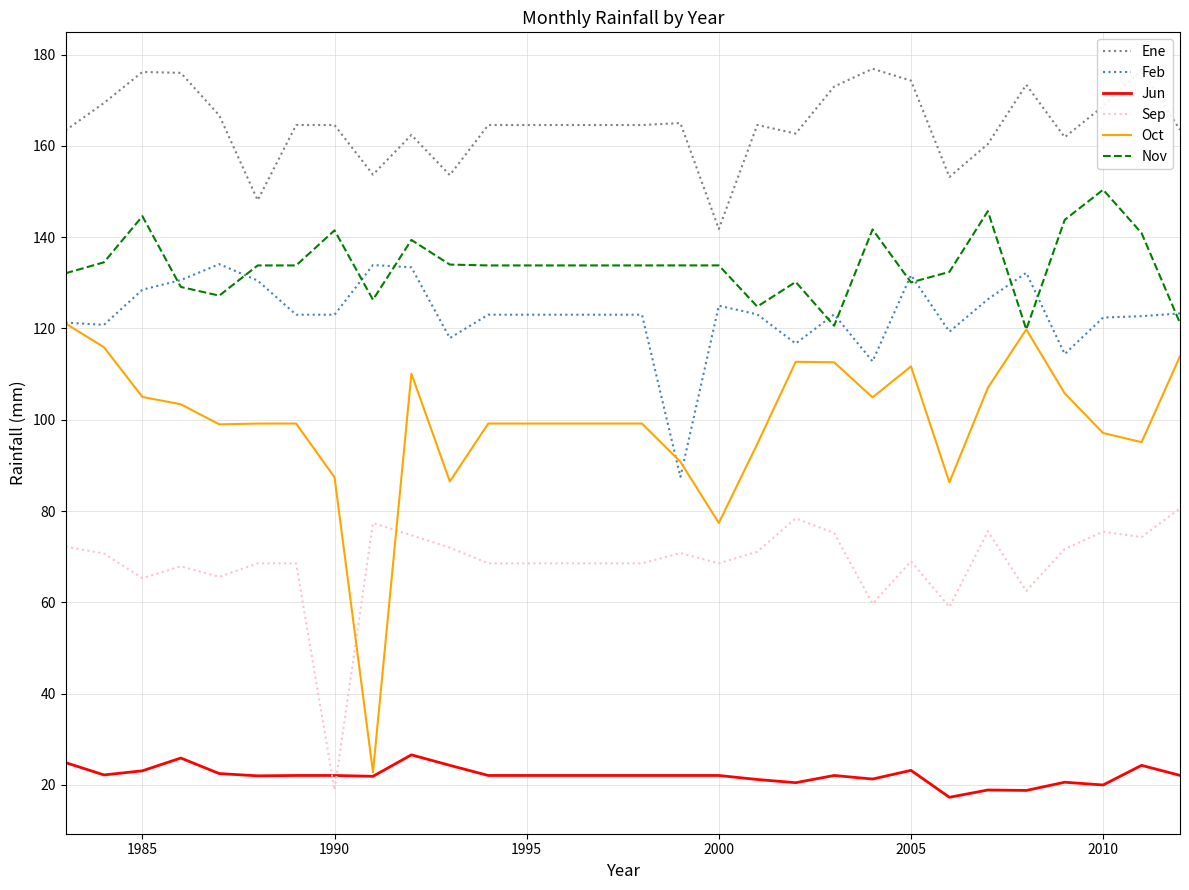

What is the lowest value of the Nov series?

119.8